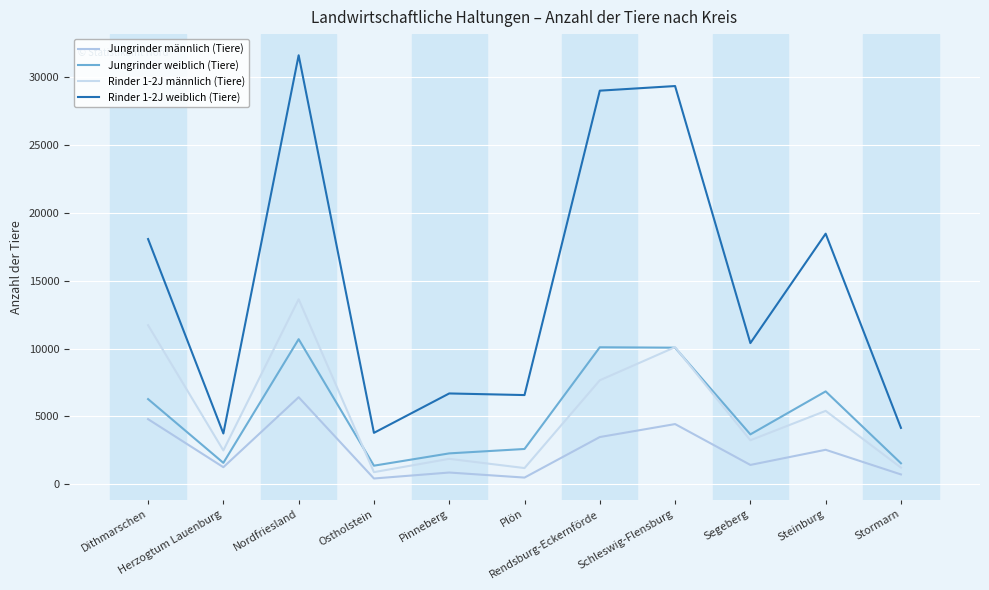

Is it true that Rinder 1-2J männlich (Tiere) equals 1864 at Pinneberg?

True